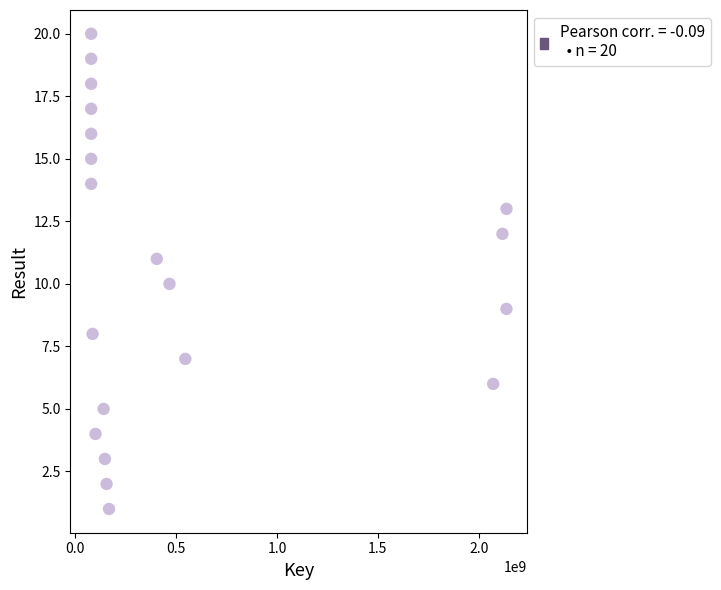

What is the range of Y values (max minus min)?

19